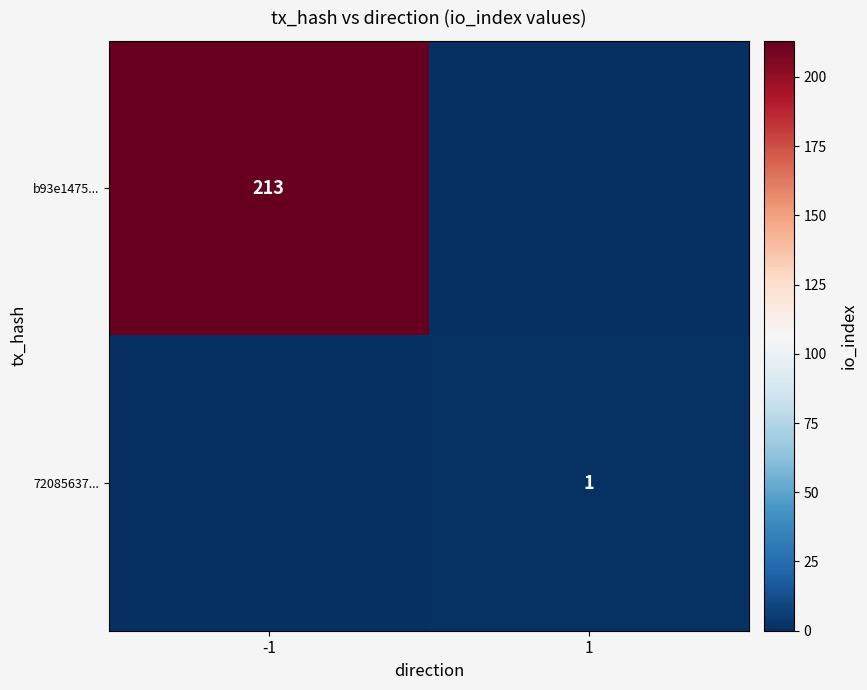

At how many categories does at least one series exceed 35?

1